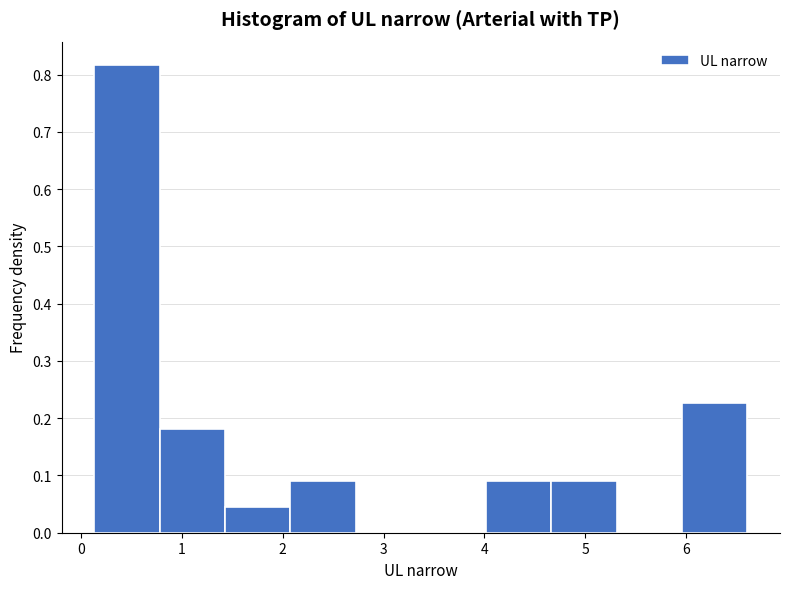

Reading left to right, list every bar in this chart as the range it spans on the x-axis followed by its height. Neither the bar edges nor the heights are printed on the chart, so give them approximately, as read against the axes.

0.1 to 0.8: 0.82
0.8 to 1.4: 0.18
1.4 to 2.1: 0.05
2.1 to 2.7: 0.09
2.7 to 3.4: 0
3.4 to 4.0: 0
4.0 to 4.7: 0.09
4.7 to 5.3: 0.09
5.3 to 6.0: 0
6.0 to 6.6: 0.23